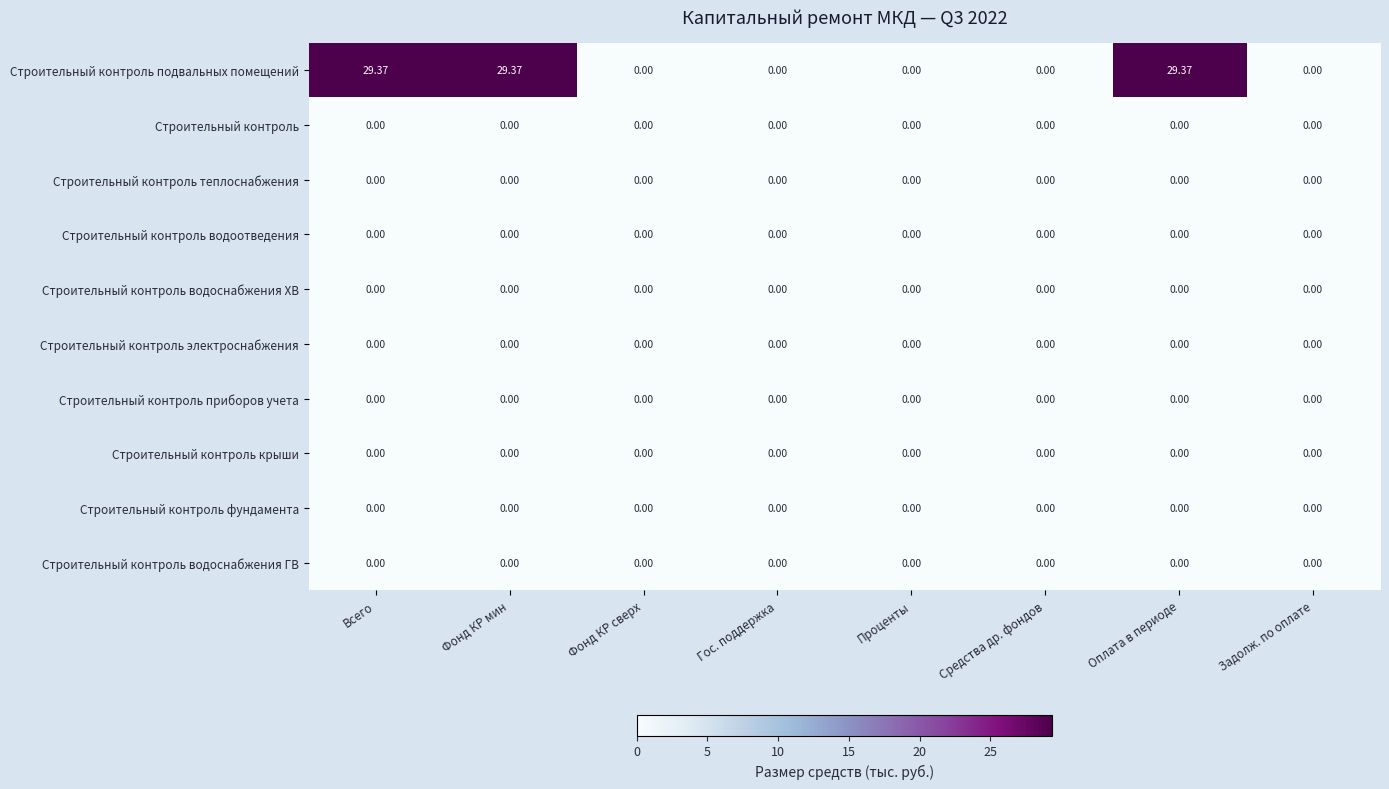

Which series has the largest total across all categories?

Строительный контроль подвальных помещений